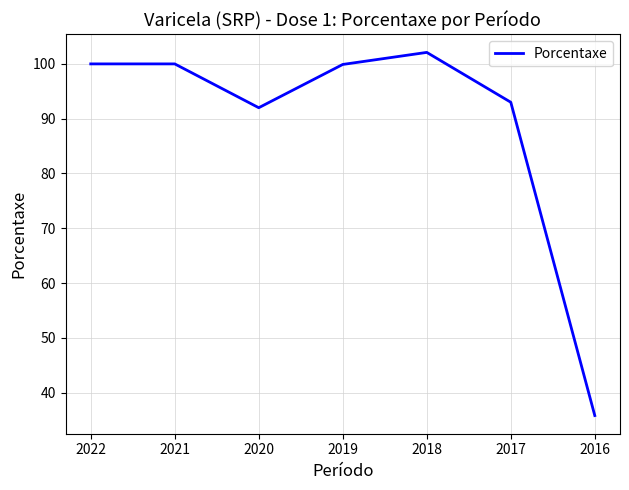

What is the minimum value shown in the chart?

35.8